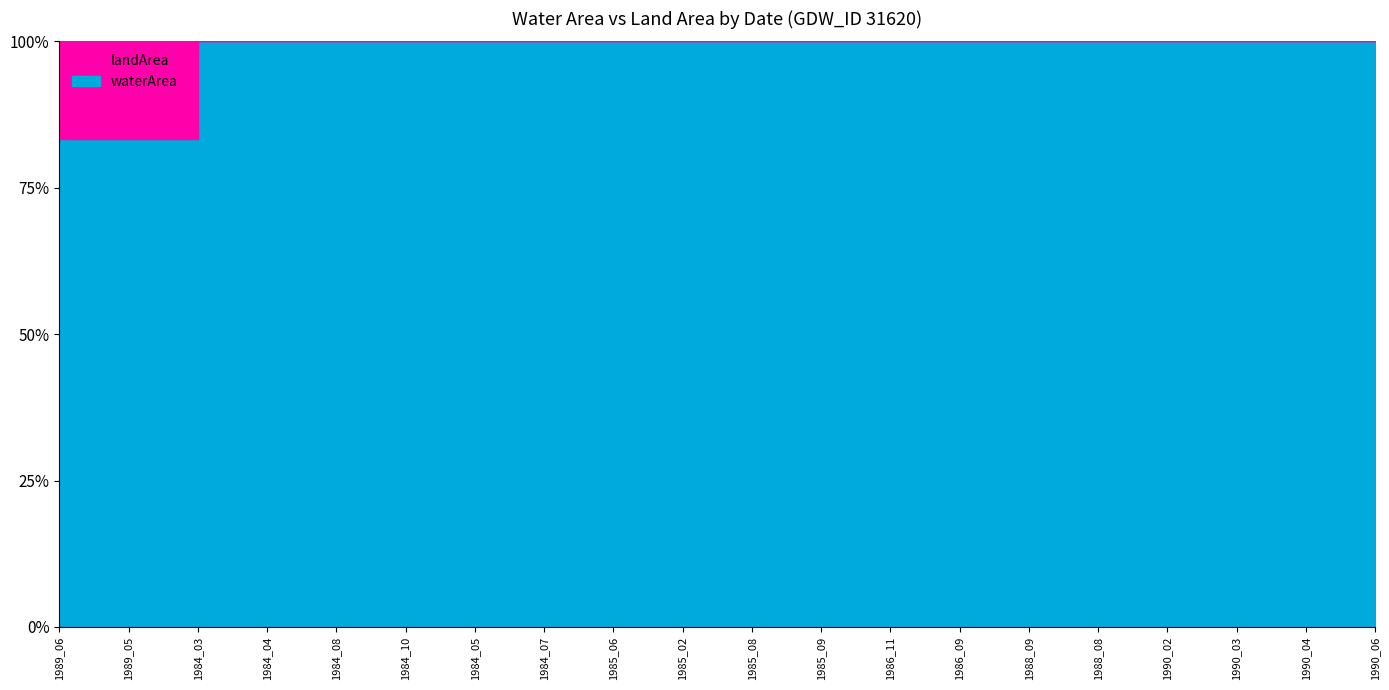

List the labels in order of waterArea value, largest first.

1984_03, 1984_04, 1984_05, 1984_07, 1984_08, 1984_10, 1986_11, 1990_02, 1990_03, 1990_04, 1990_06, 1985_02, 1985_06, 1985_08, 1985_09, 1986_09, 1988_08, 1988_09, 1989_05, 1989_06